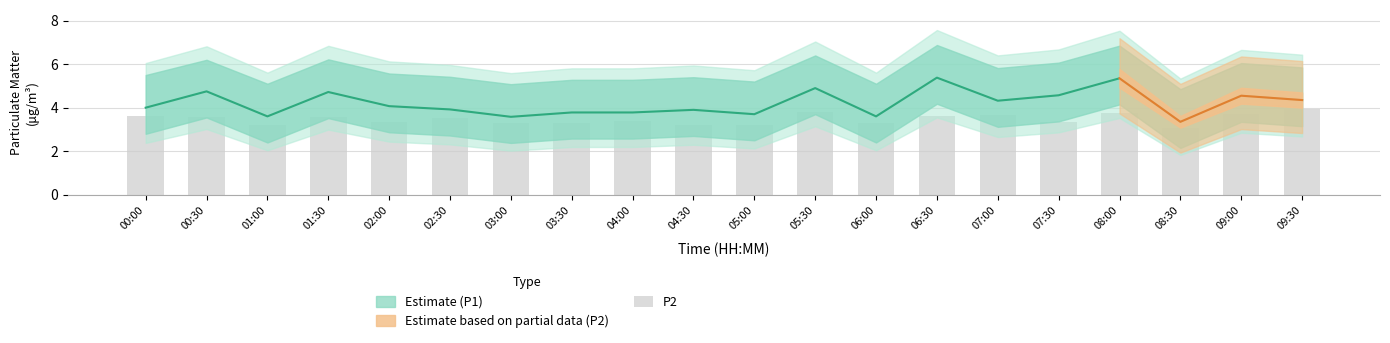

At which category does the chart reach its minimum across all series?

08:30